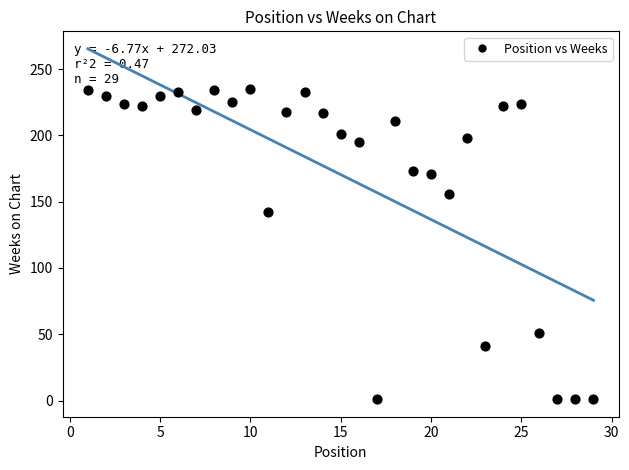

What is the range of Y values (max minus min)?

234